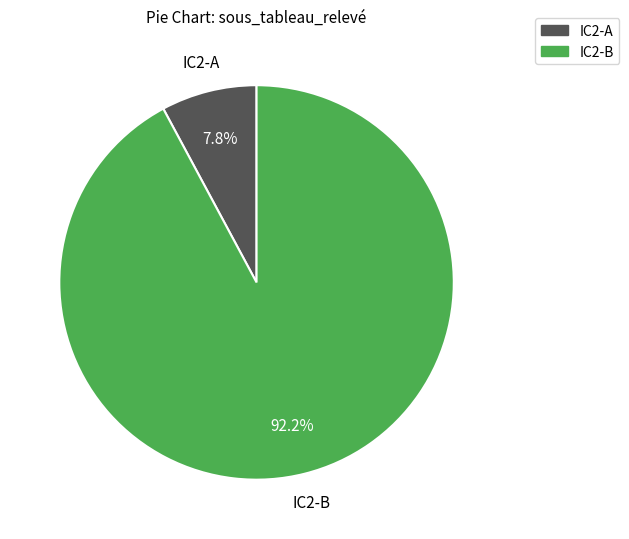

Count the number of slices in the pie.

2